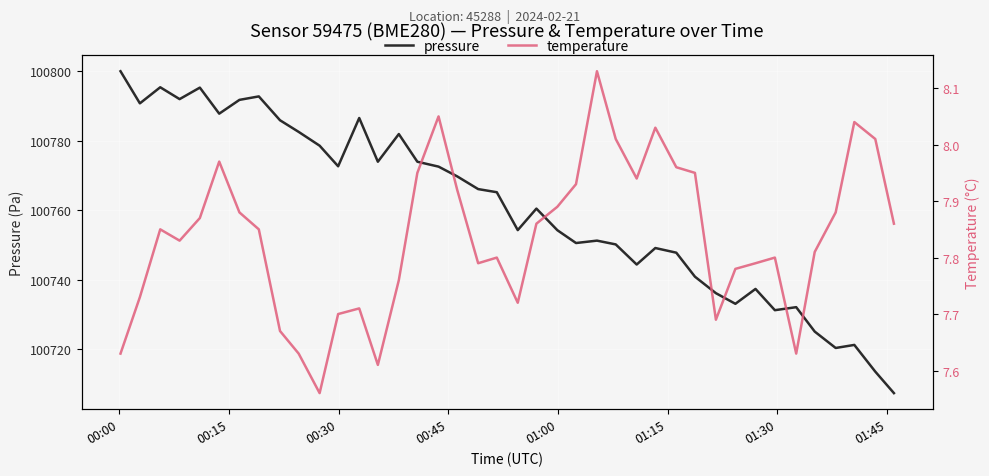

True or false: temperature and pressure intersect in this chart.

False